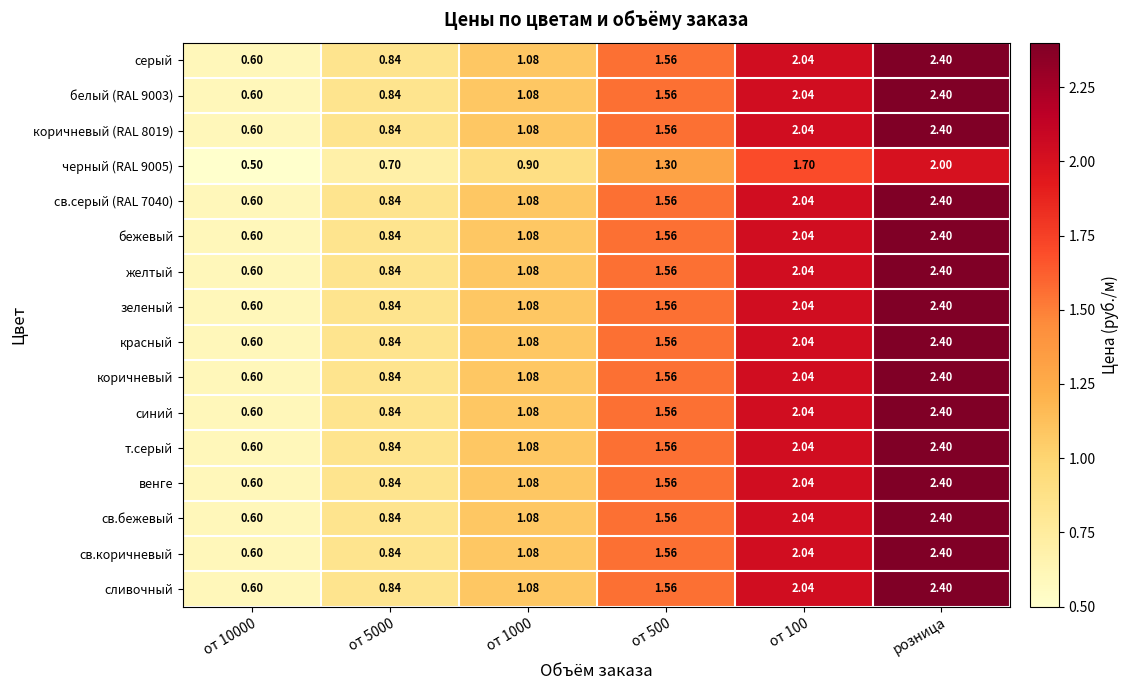

Which category has the highest value in the св.коричневый series?

розница